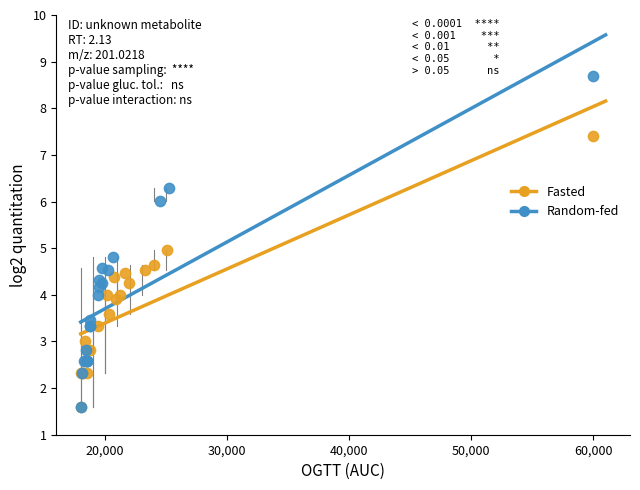

What are all the series names shown in the legend?

Fasted, Random-fed